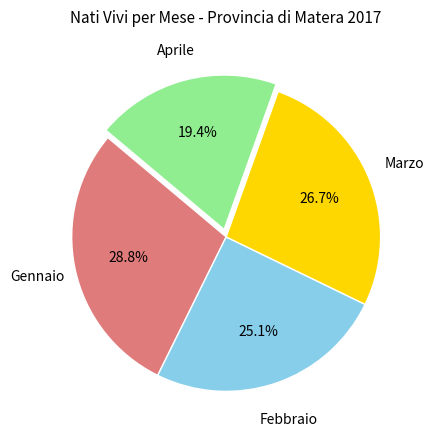

Is there any slice that represents more than half of the pie?

No